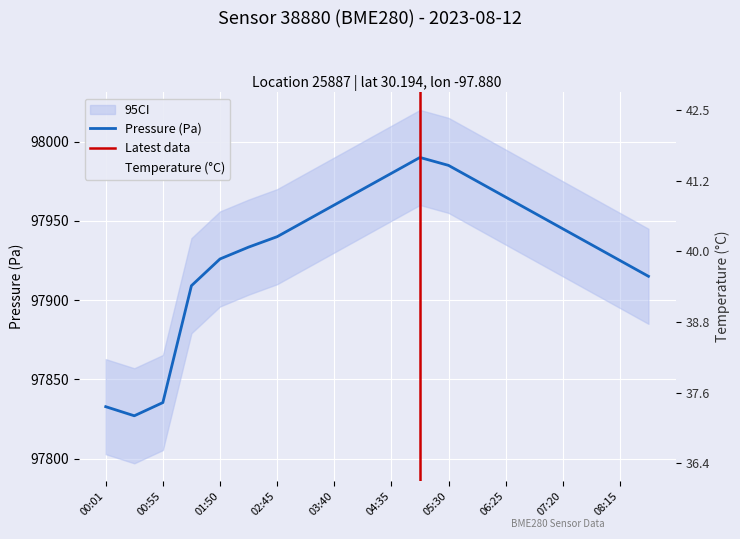

What is the lowest value of the Pressure (Pa) series?

97827.0